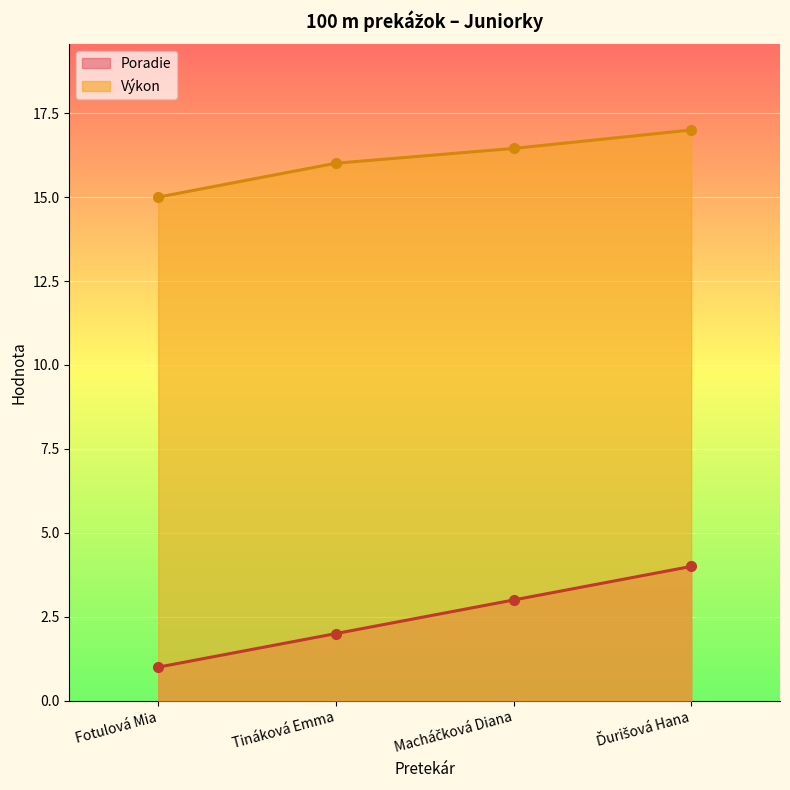

Does the chart display data point markers on the line(s)?

Yes